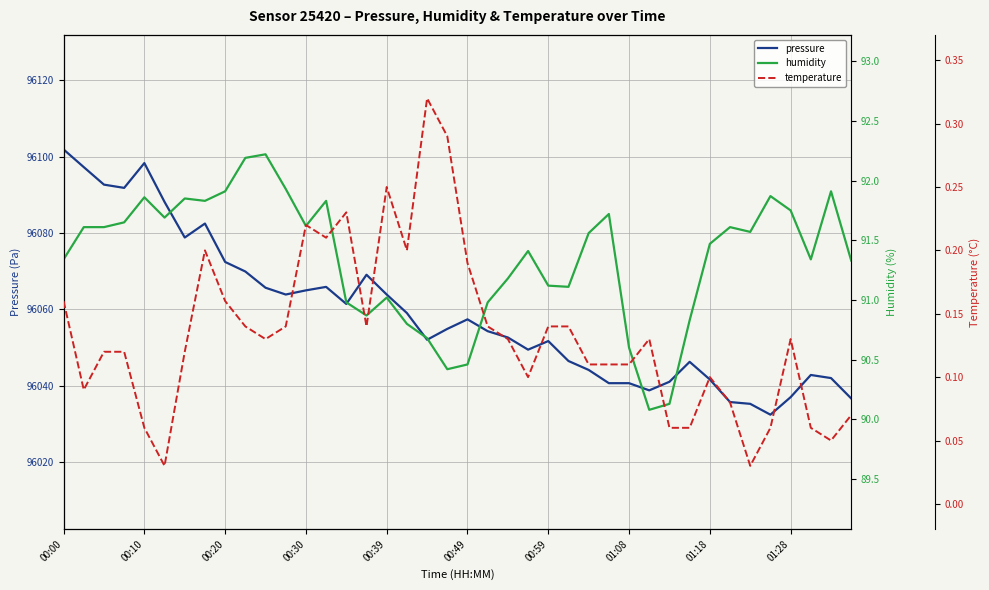

True or false: pressure and humidity cross at least once.

False